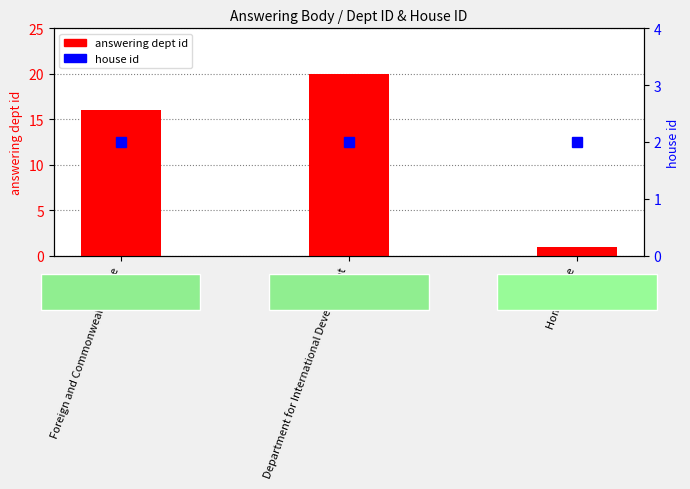

Are the bars horizontal?

No